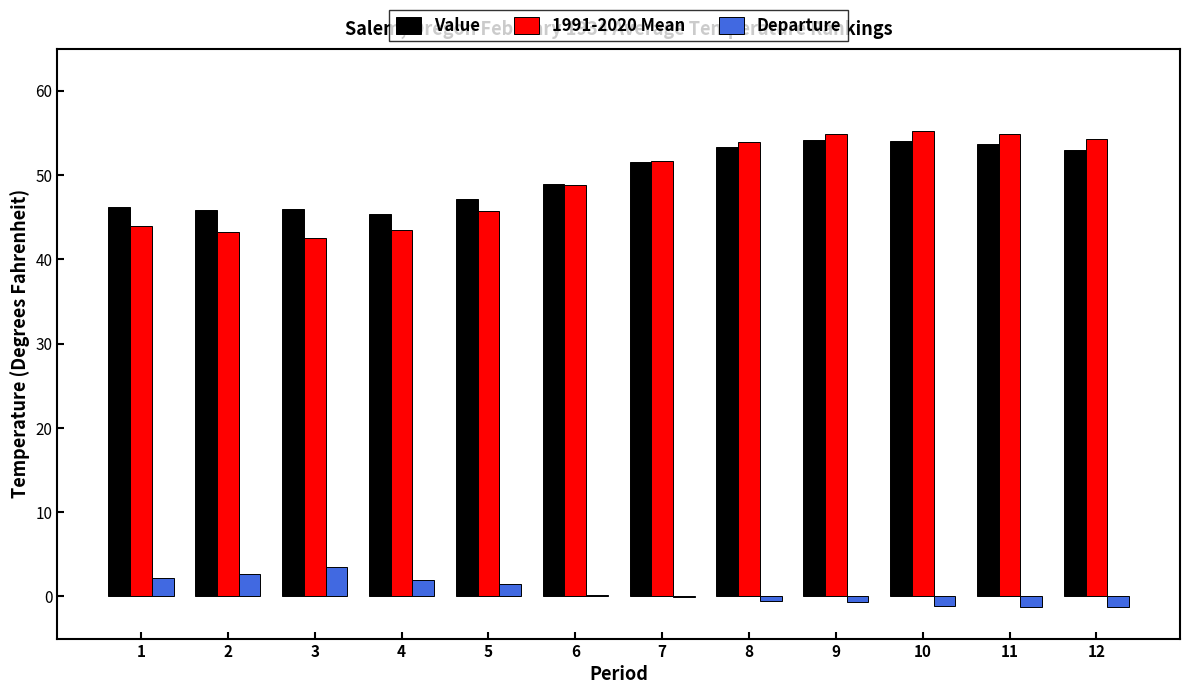

Between 4 and 9, which series saw the biggest shift?

1991-2020 Mean